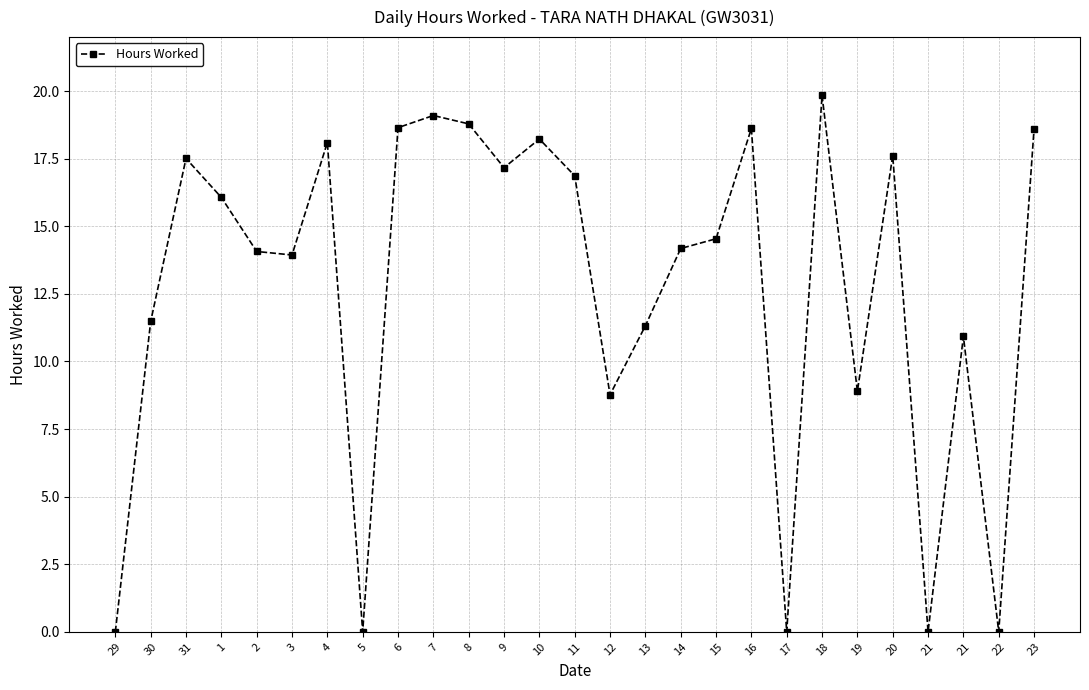

Does the chart have visible grid lines?

Yes